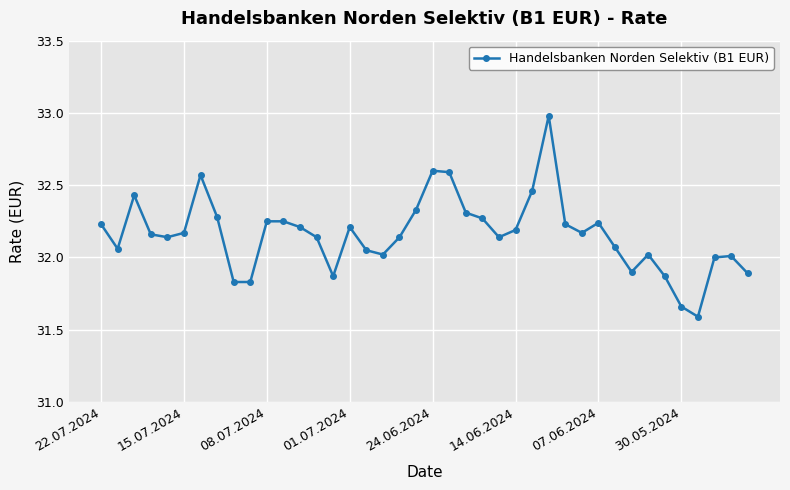

True or false: the data has more than 0 interior local peaks.

True